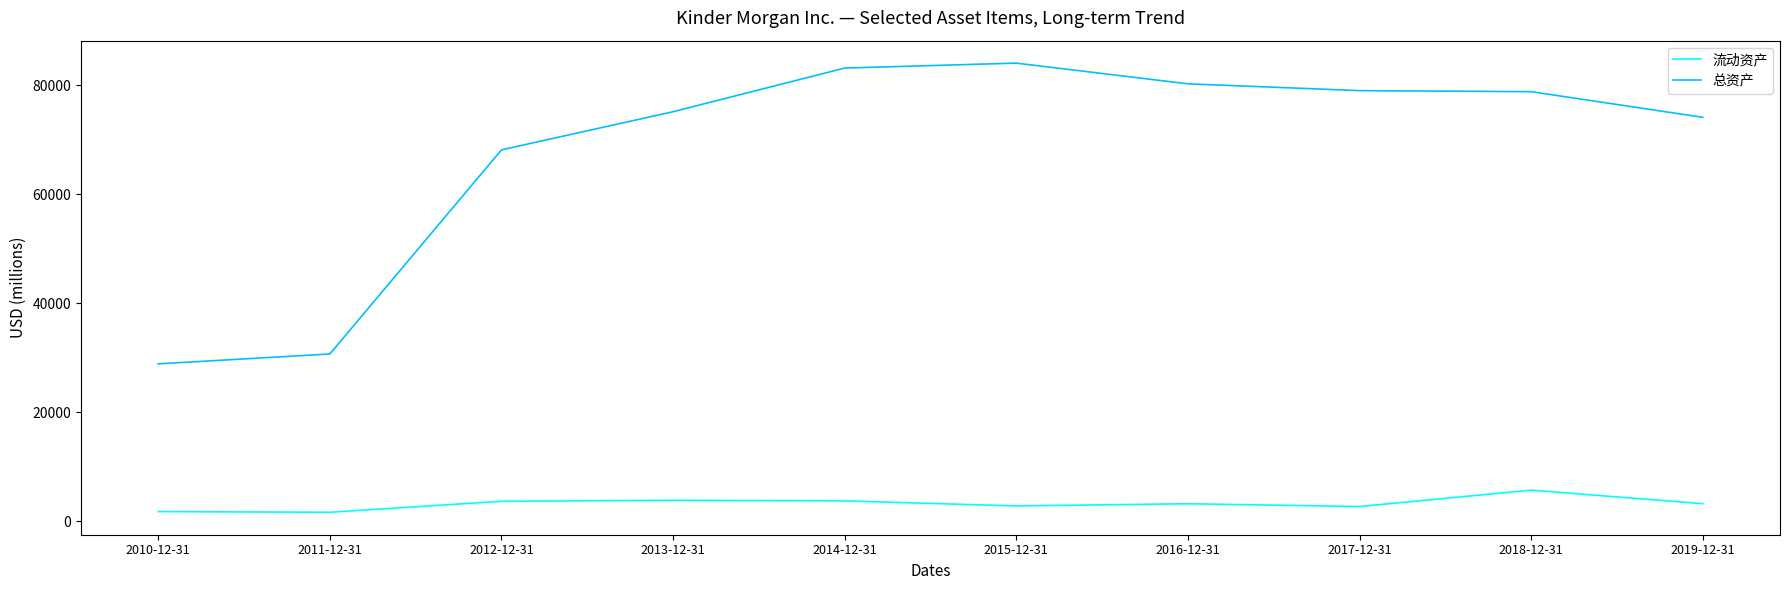

What position from the right is 2010-12-31?

10